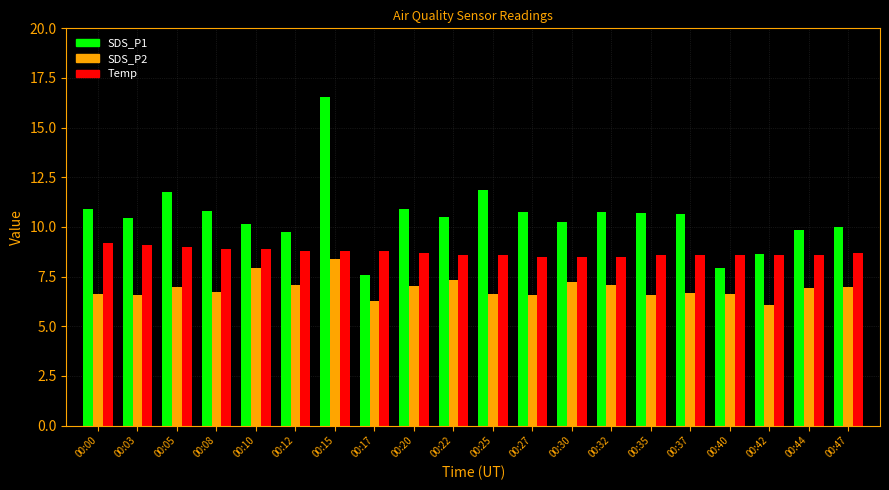

How many data points does each series have?

20